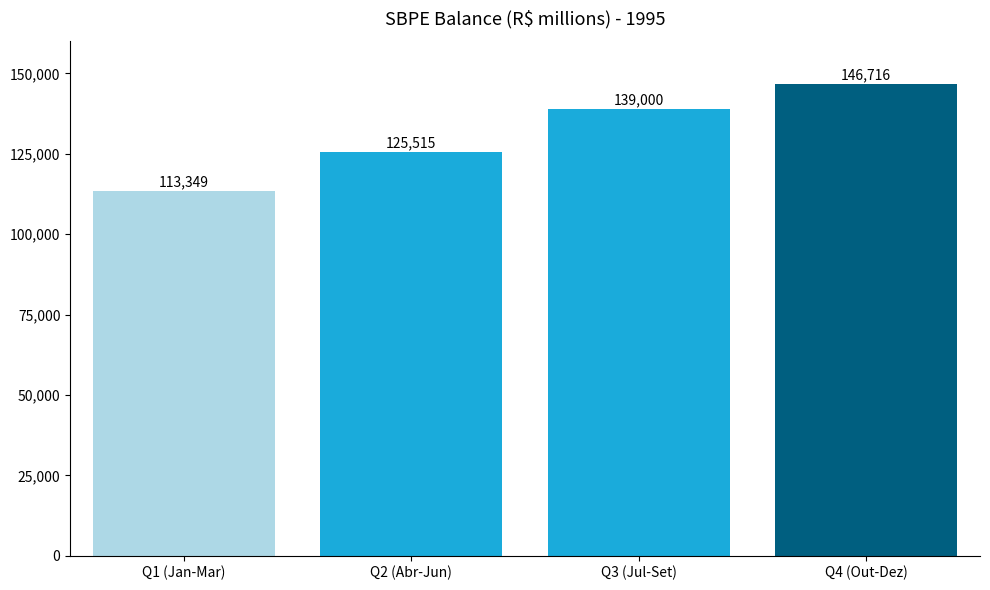

What is the change in value from Q3 (Jul-Set) to Q4 (Out-Dez)?

+7716